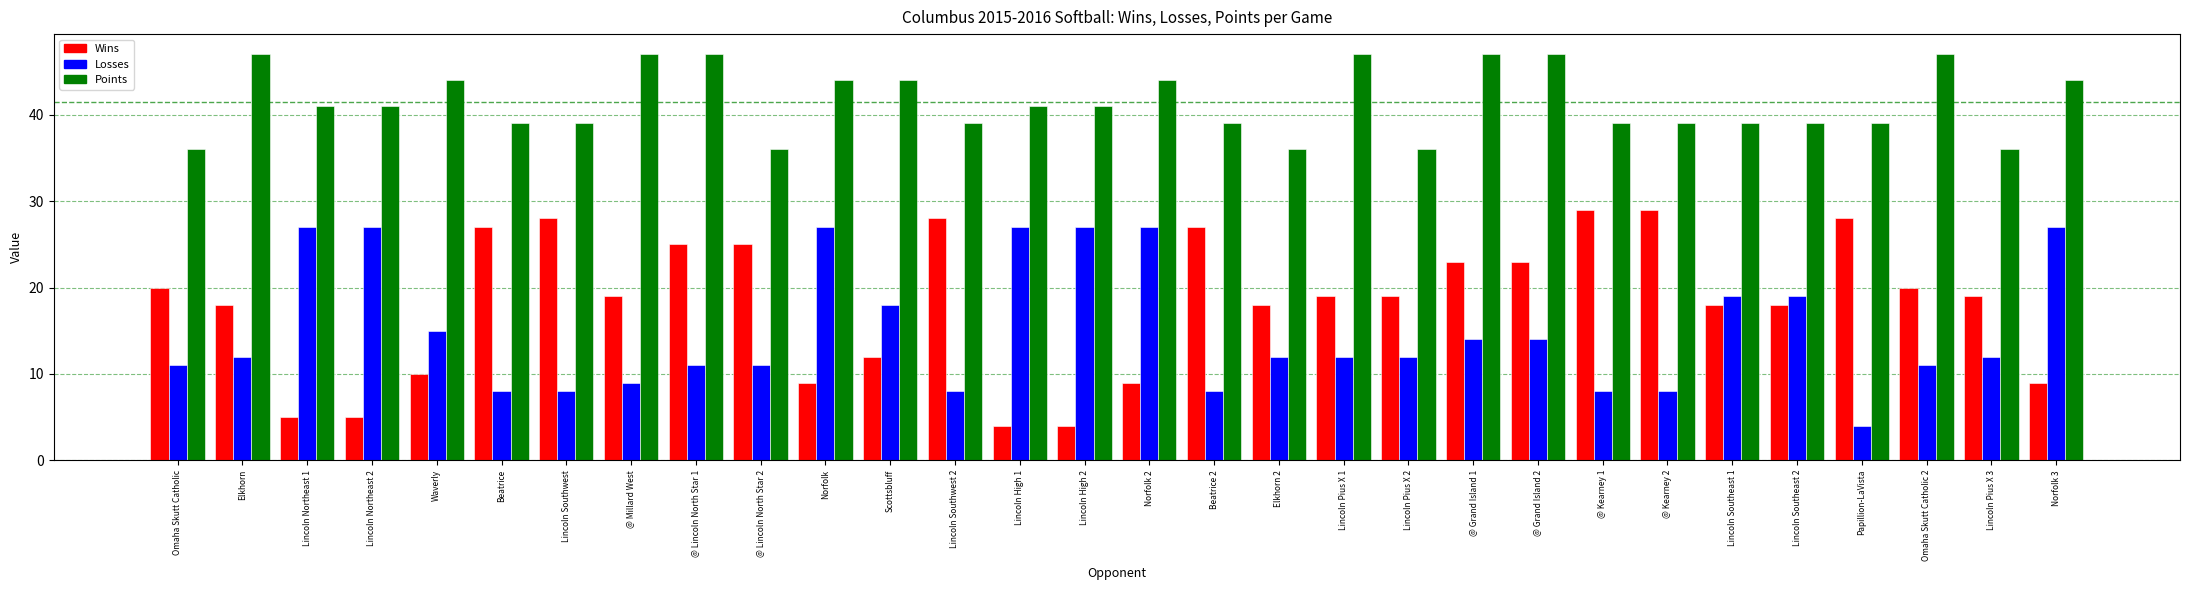

Rank the series by their maximum value, from highest to lowest.

Points, Wins, Losses